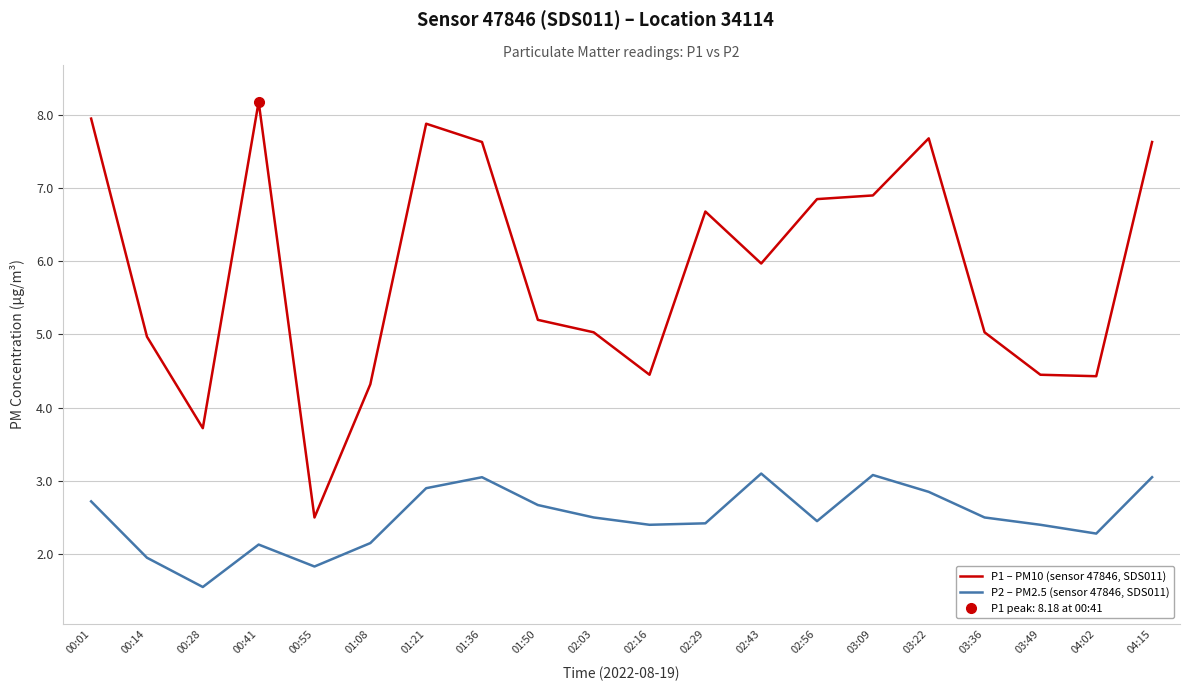

What is the difference between the P2 – PM2.5 (sensor 47846, SDS011) values at 04:02 and 00:41?

0.1